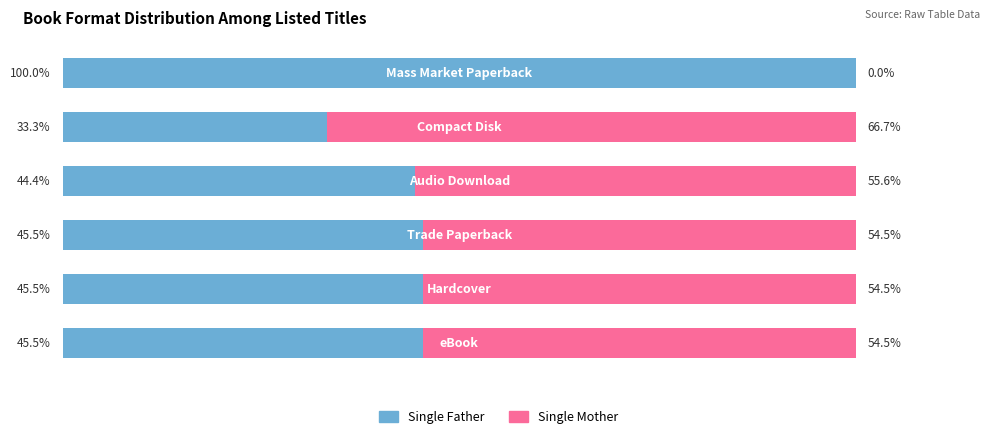

Reading right to left, what are all the values shown in this chart?

Single Father: 100.0	33.3	44.4	45.5	45.5	45.5
Single Mother: 0.0	66.7	55.6	54.5	54.5	54.5